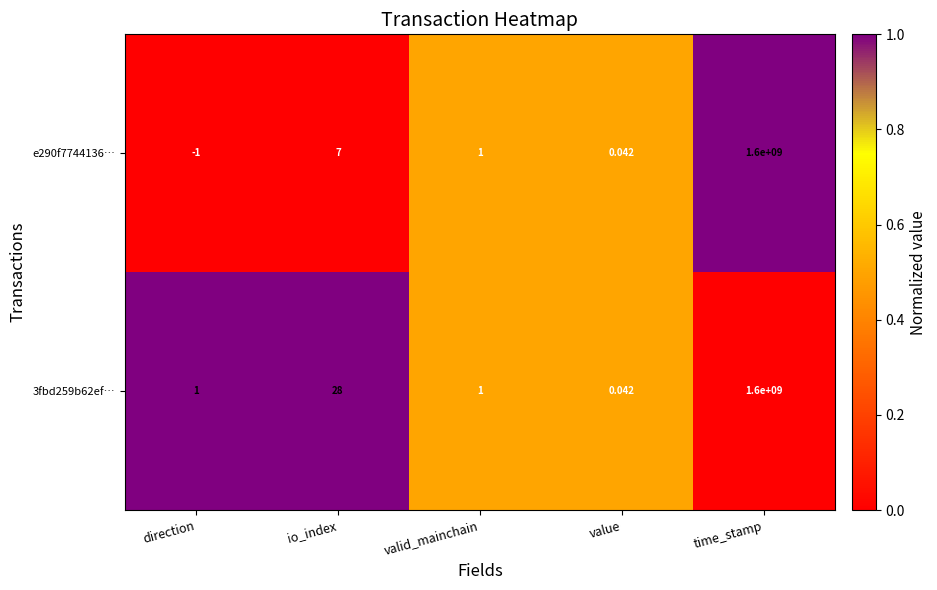

Which category has the highest value in the 3fbd259b62ef… series?

time_stamp